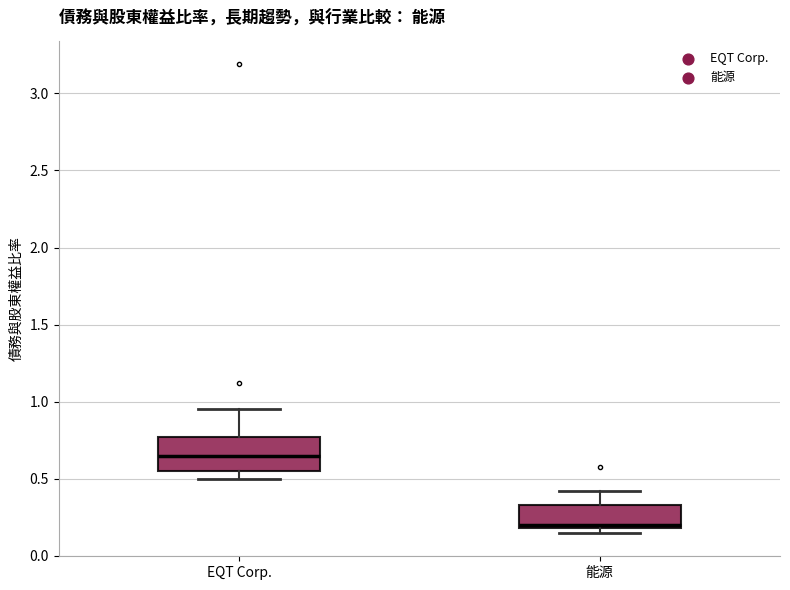

Reading left to right, read every box against the y-axis: the position of its median line, the range the box covers, and the ends of its whiskers. The values are not printed on the chart, so give them approximately, as read against the axis.

EQT Corp.: median 0.65, box 0.55 to 0.75, whiskers 0.50 to 0.95
能源: median 0.20 (just above the box's lower edge), box 0.20 to 0.35, whiskers 0.15 to 0.40